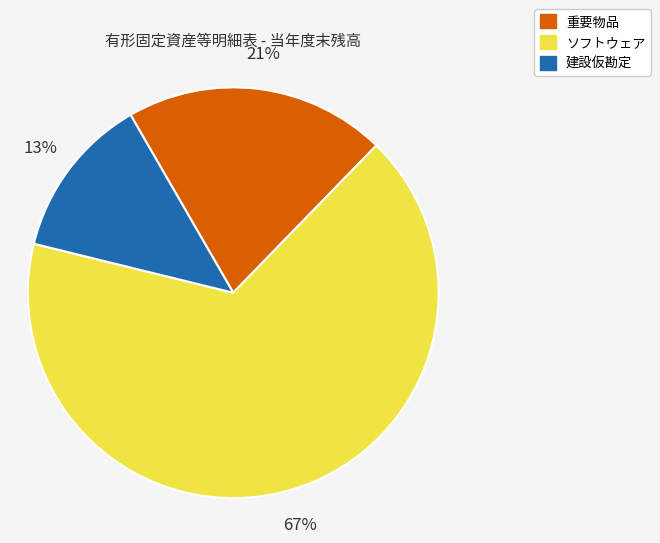

Which slice represents more than half of the pie?

ソフトウェア